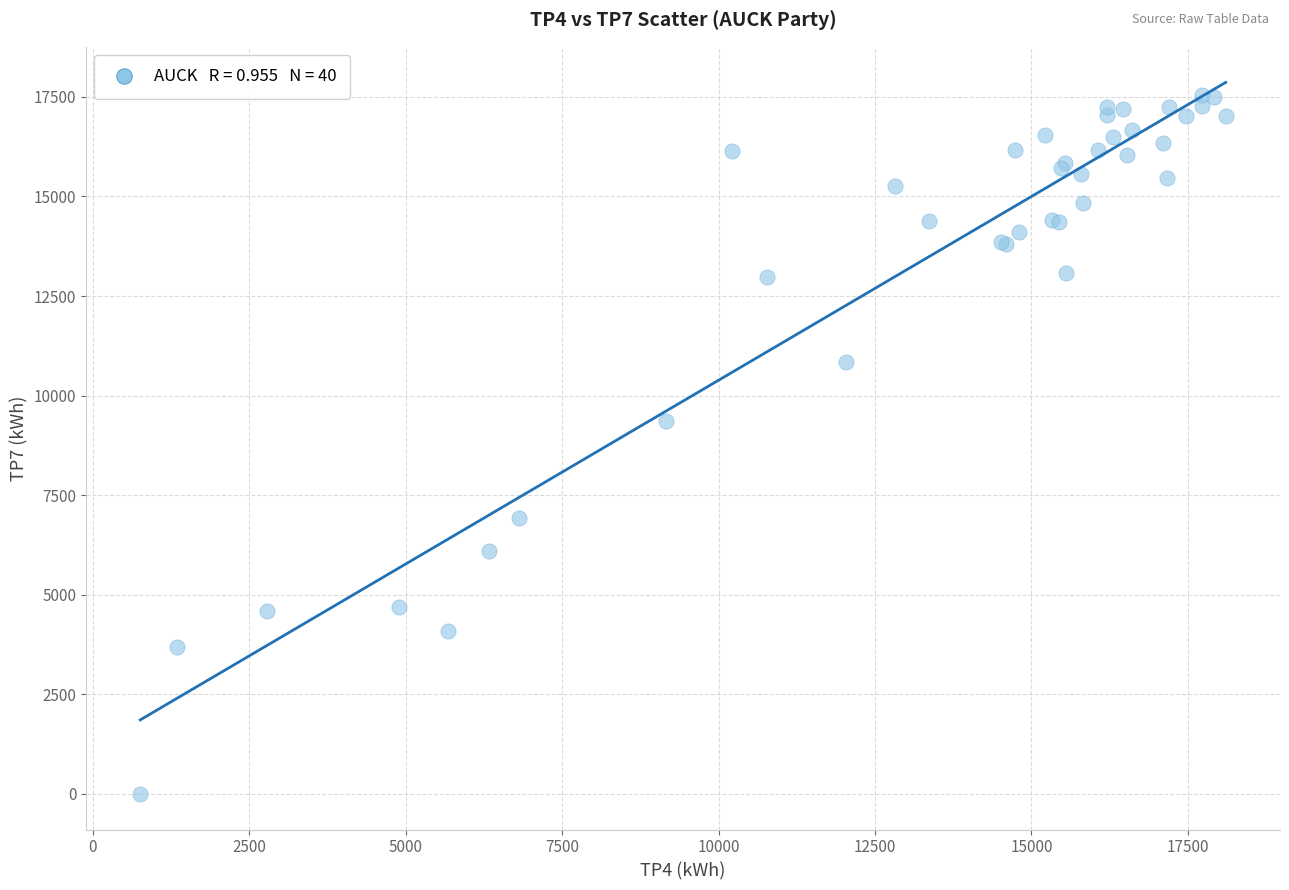

What Y value in the scatter plot is closest to 8779?

9367